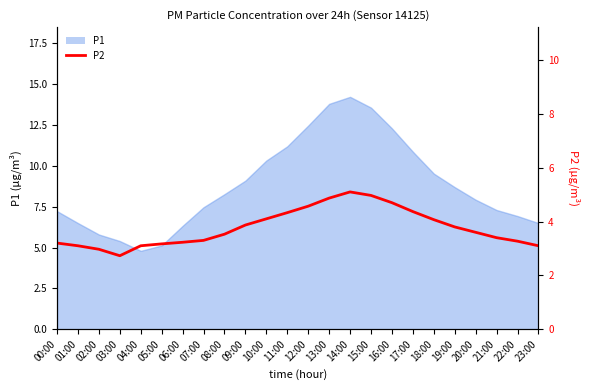

Reading left to right, what are all the values shown in this chart?

3.2	3.1	3.0	2.7	3.1	3.2	3.2	3.3	3.5	3.9	4.1	4.3	4.6	4.9	5.1	5.0	4.7	4.4	4.1	3.8	3.6	3.4	3.3	3.1